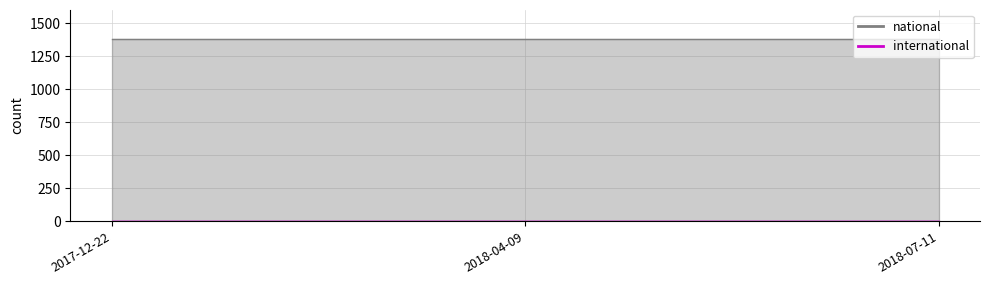

Is the value of national at 2018-04-09 greater than the value of international at 2018-07-11?

Yes